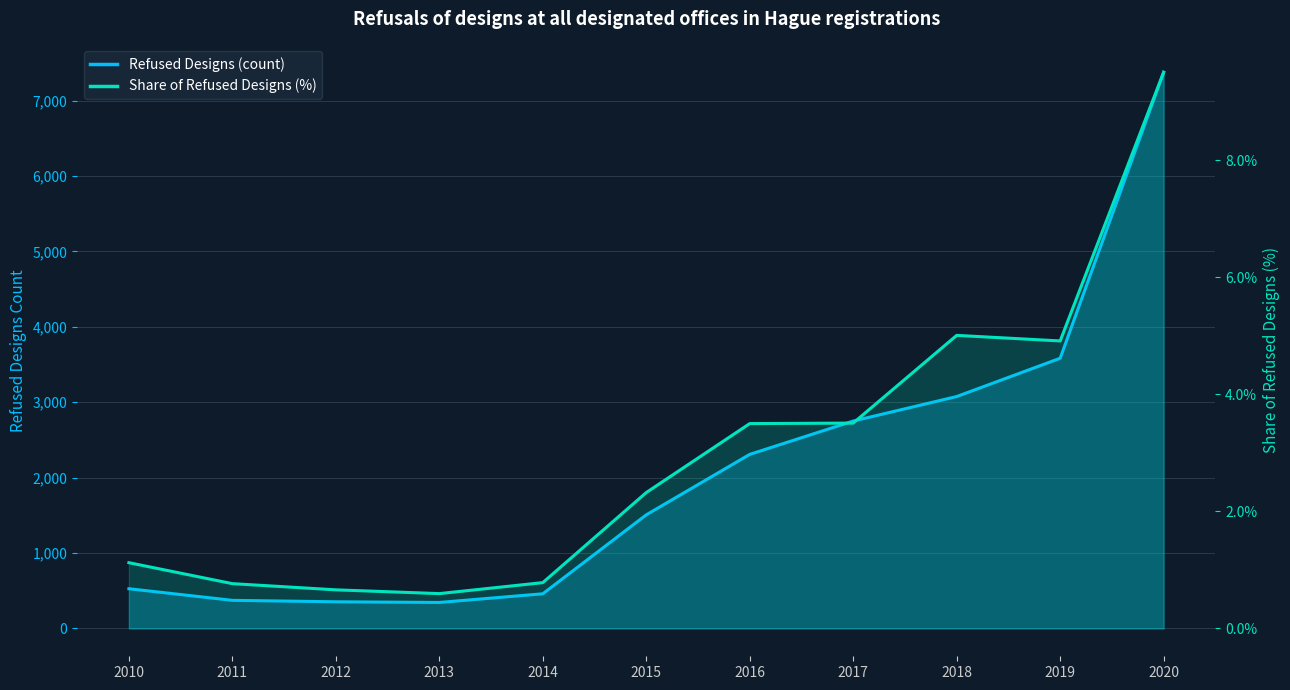

What is the difference between the maximum and minimum values in the REFUSED DESIGNS IN HAGUE REGISTRATIONS series?

7032.0